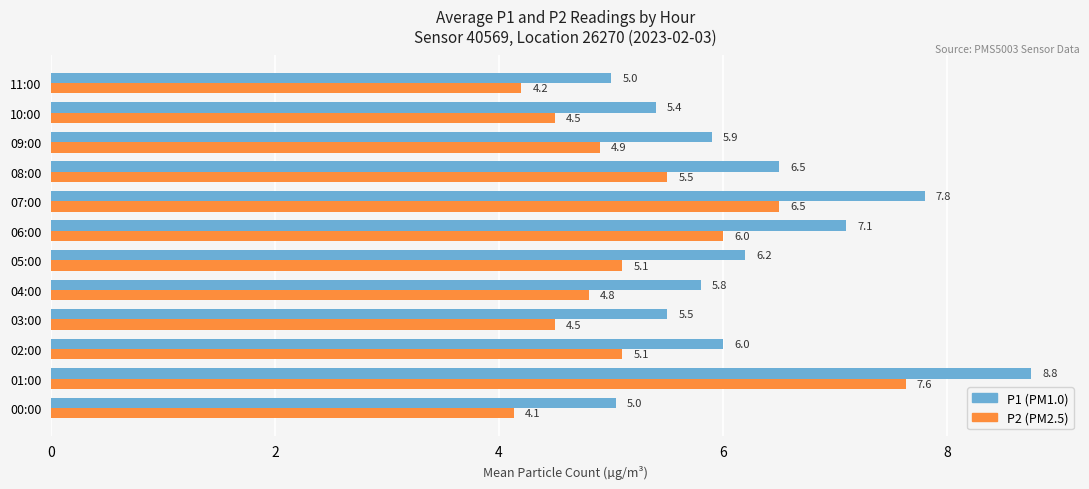

At which category is the sum across all series the highest?

01:00